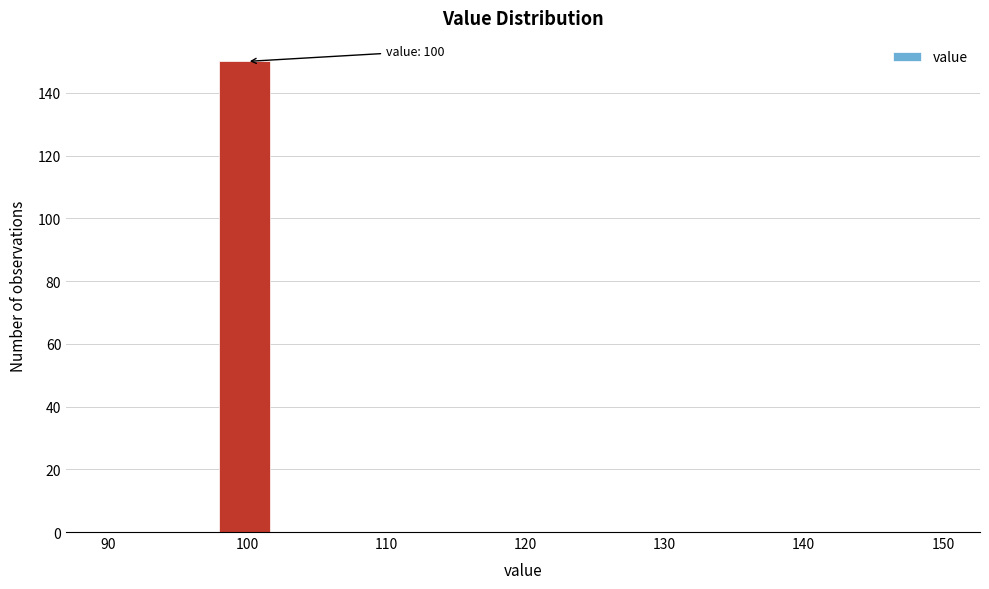

Which range on the x-axis has the tallest bar?

98 to 102